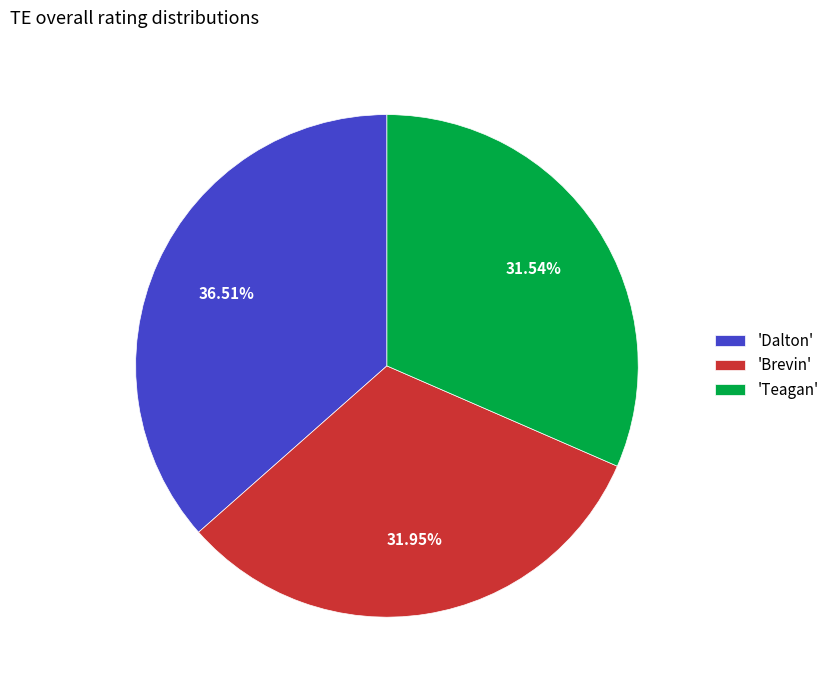

How many segments does this pie chart have?

3